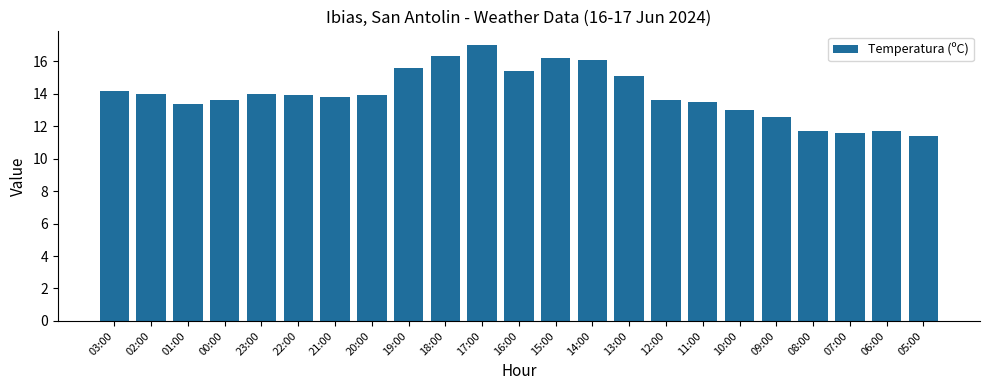

At which label does the data first exceed 13?

03:00